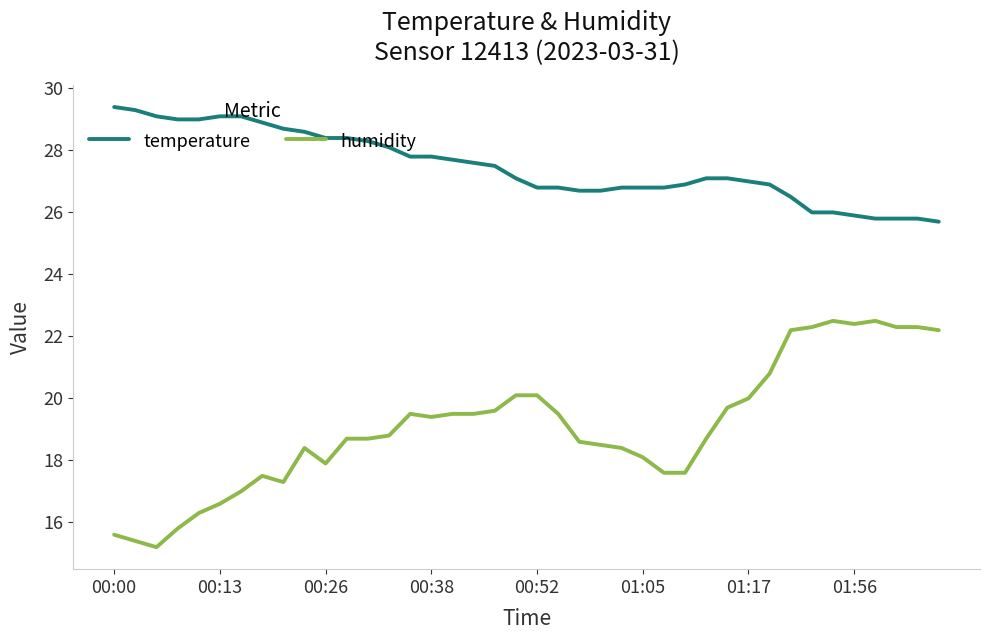

True or false: humidity and temperature intersect in this chart.

False